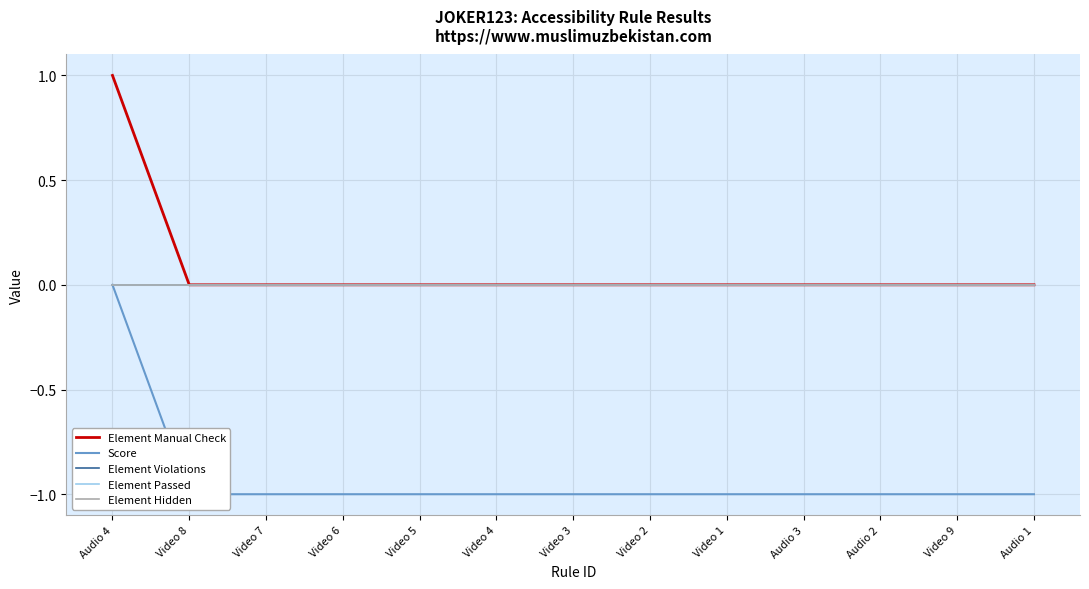

True or false: Element Manual Check has more than 2 points higher than both neighbors.

False